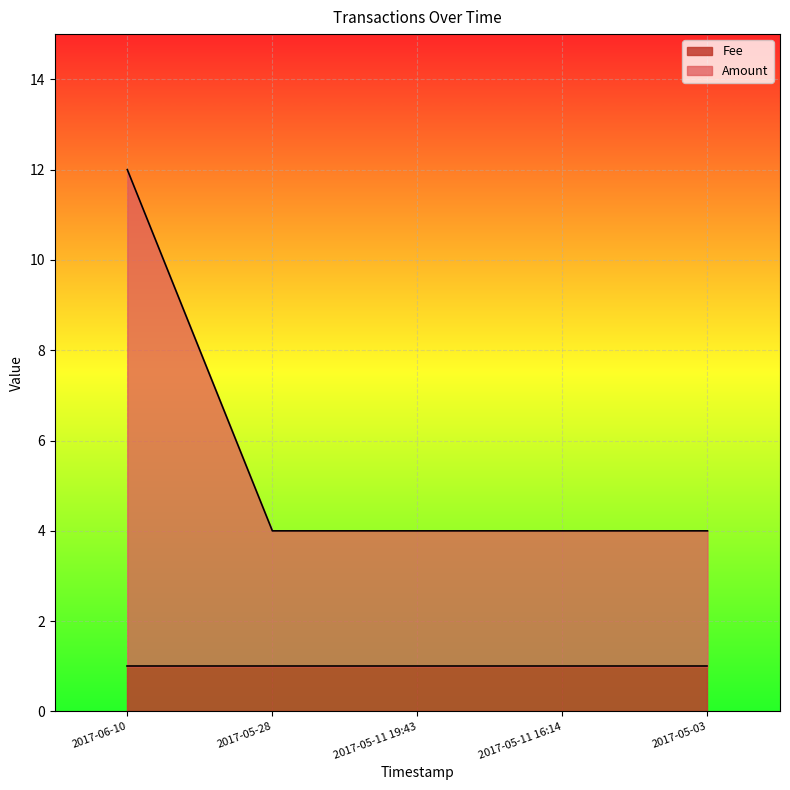

Which has a higher value, 2017-05-11 16:14 or 2017-05-28?

2017-05-11 16:14